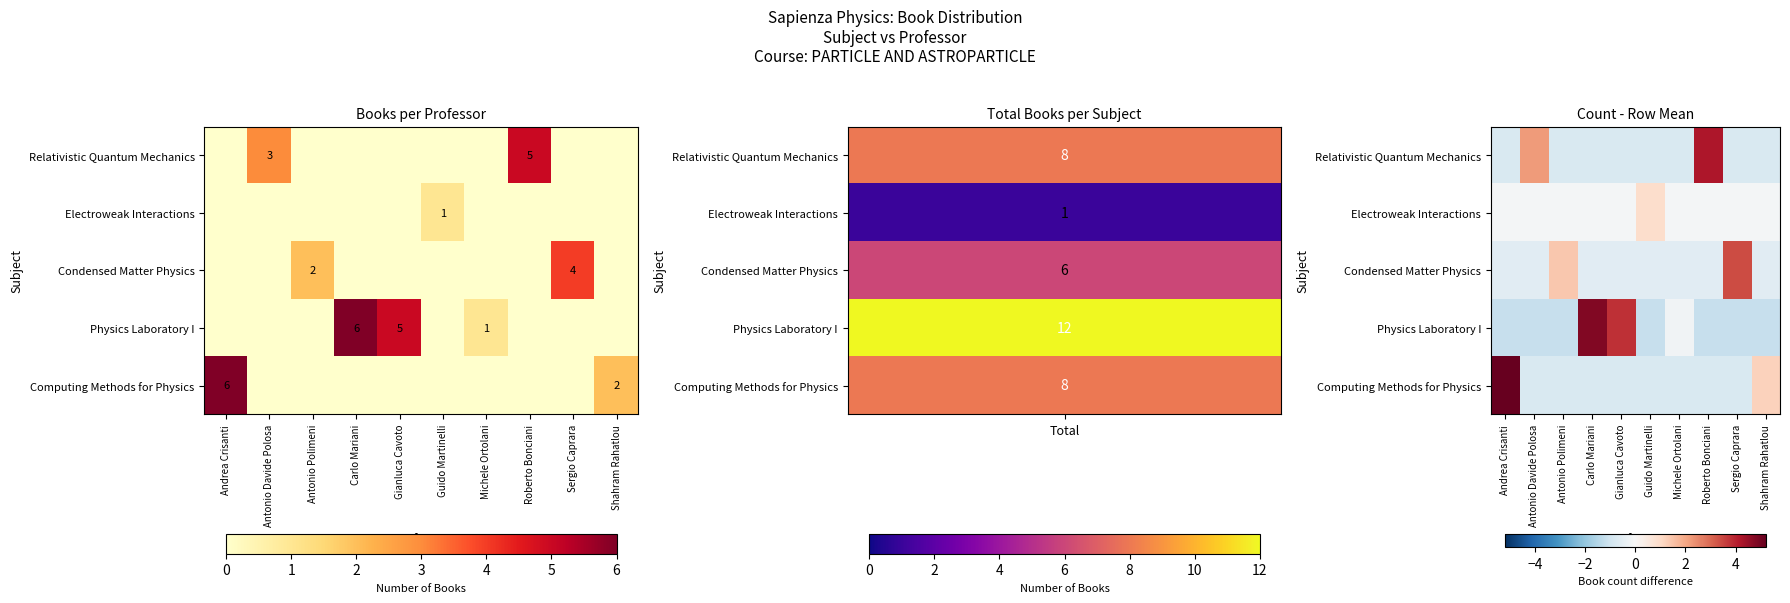

What is the sum of the Condensed Matter Physics values at Roberto Bonciani and Gianluca Cavoto?

-1.2